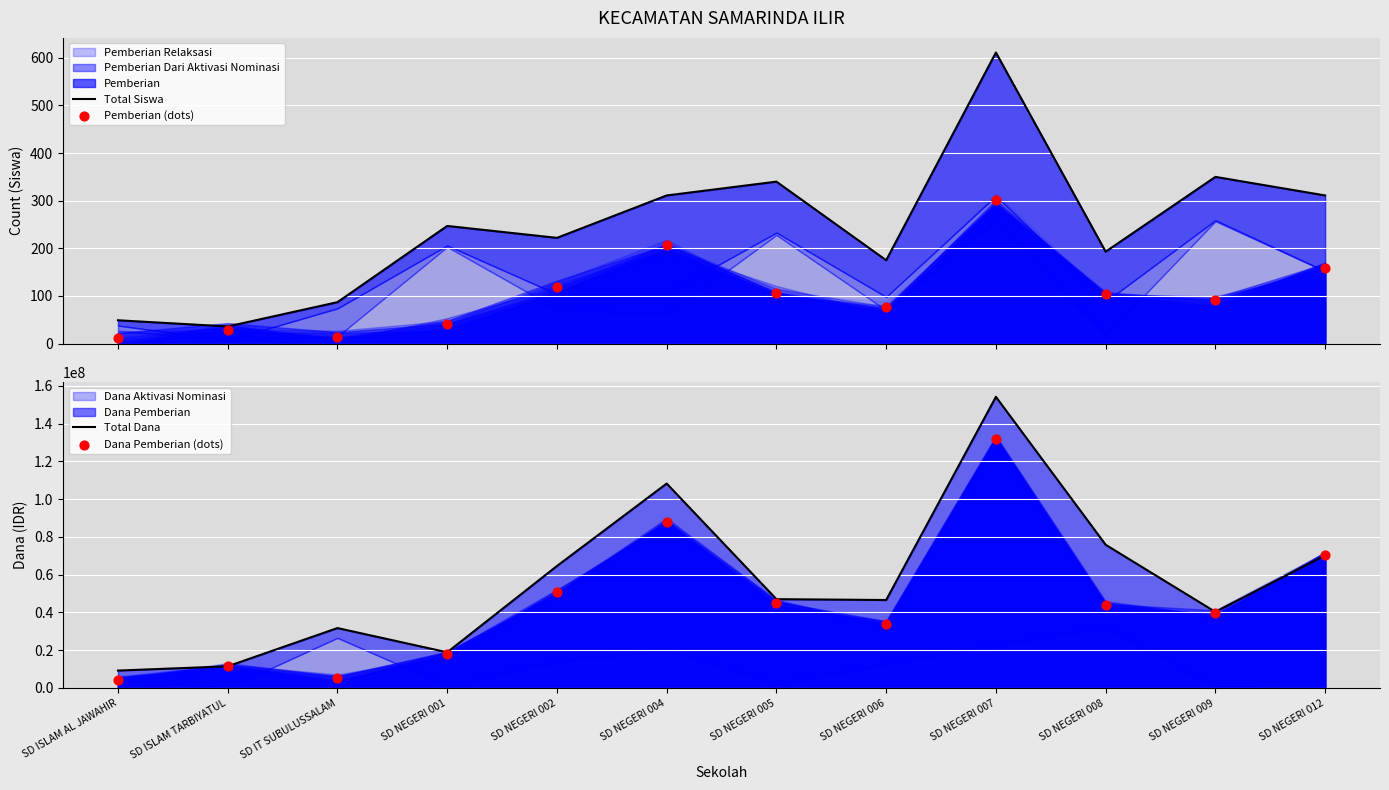

Which series contains the lowest Y value?

Pemberian (dots)